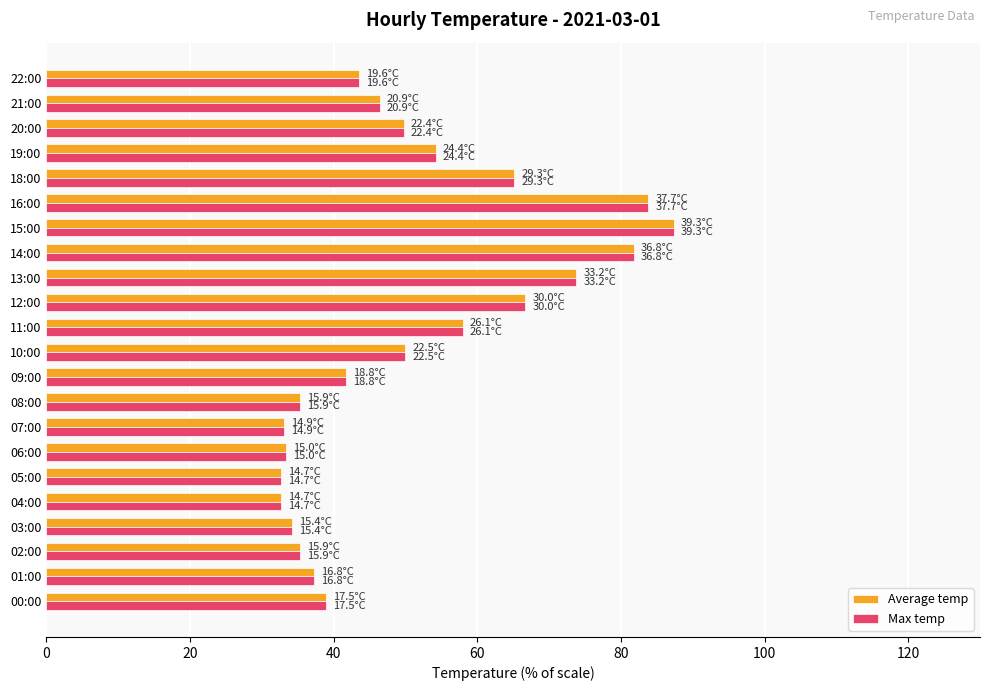

What is the sum of the Max temp values at 00:00 and 12:00?

105.6